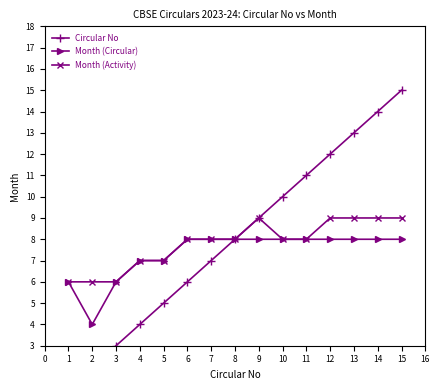

True or false: Circular No has more than 2 points higher than both neighbors.

False